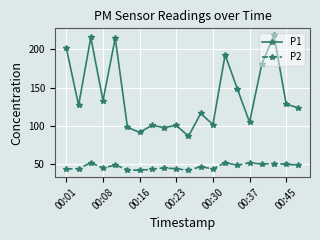

True or false: P1 and P2 cross at least once.

False